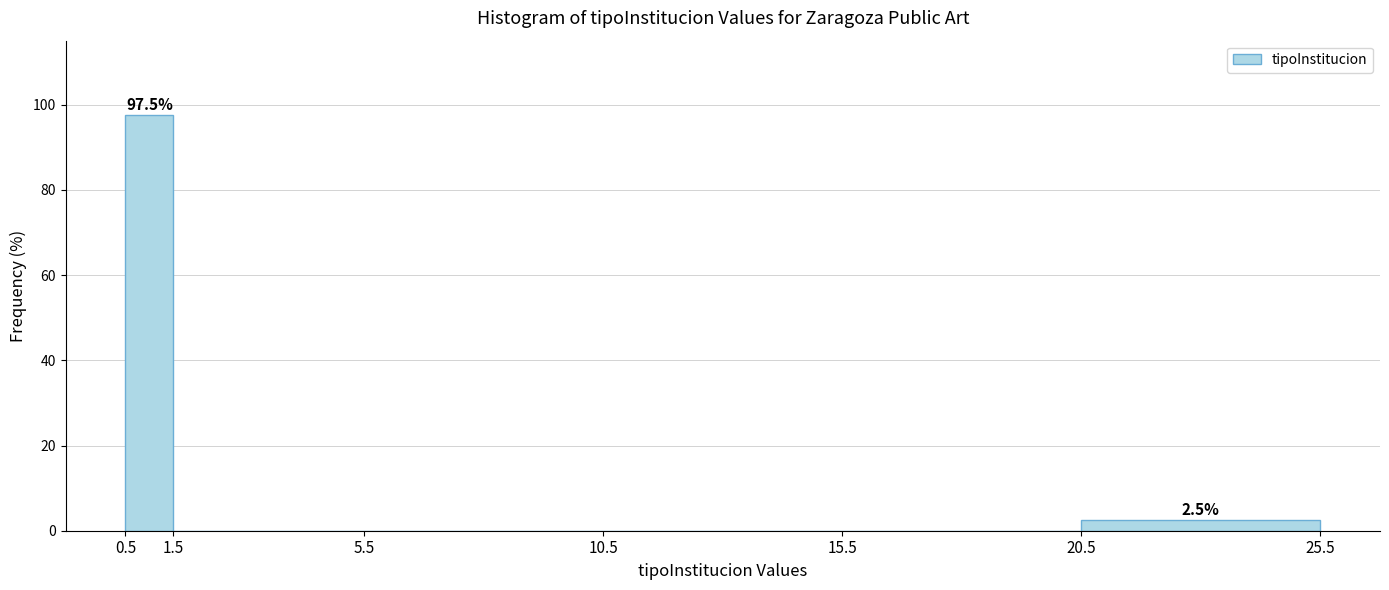

Which range on the x-axis has the tallest bar?

0.5 to 1.5